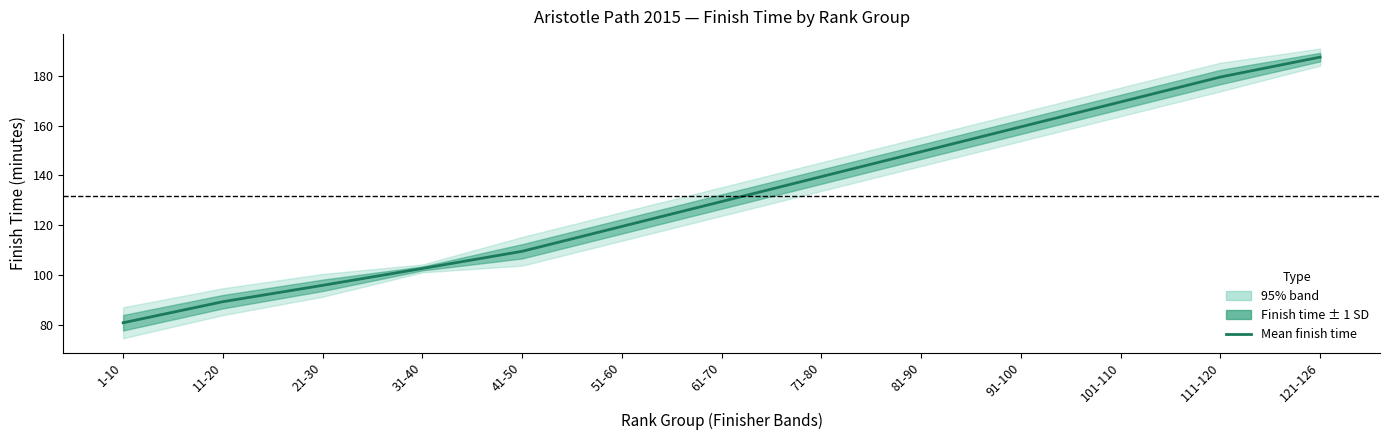

How many lines are shown in the chart?

1